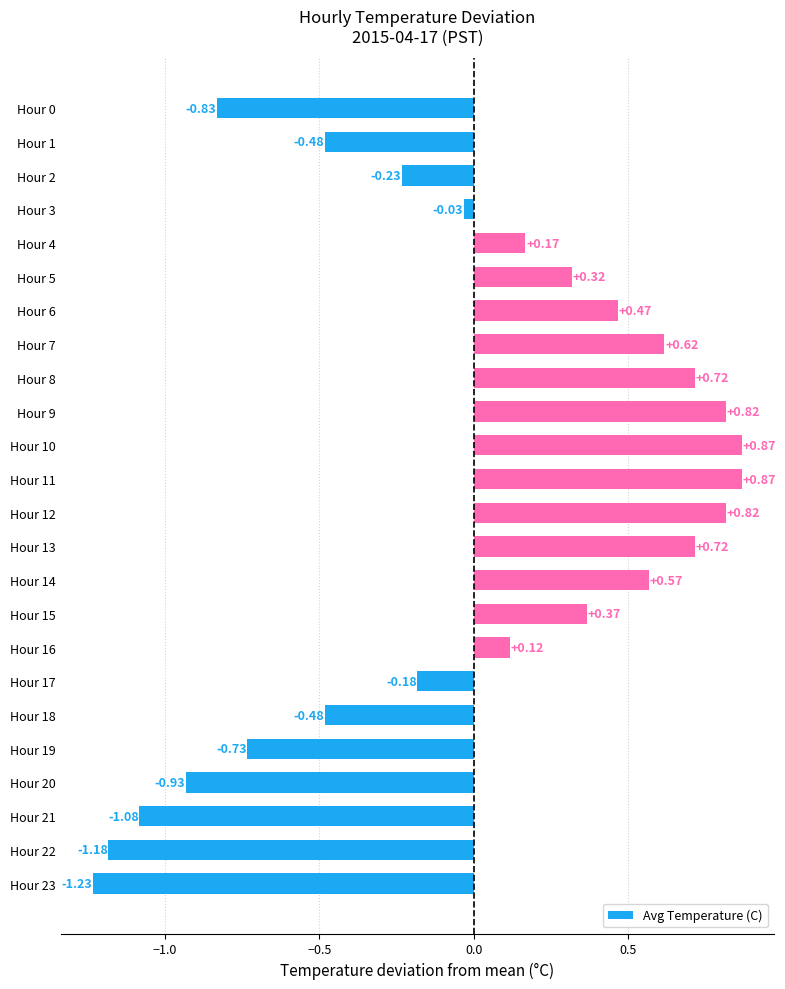

Between Hour 13 and Hour 12, which is larger?

Hour 12